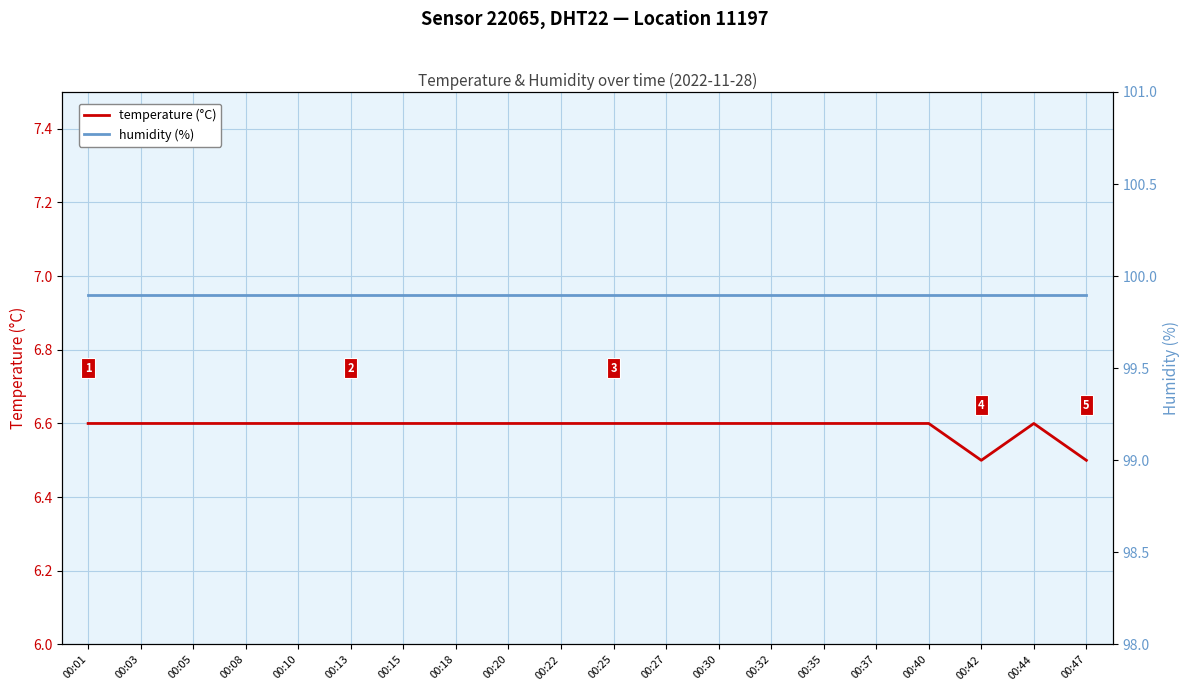

What are all the series names shown in the legend?

temperature (°C), humidity (%)